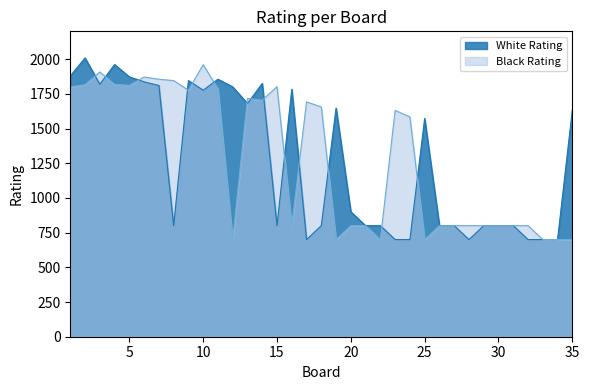

True or false: Black Rating and White Rating intersect in this chart.

True